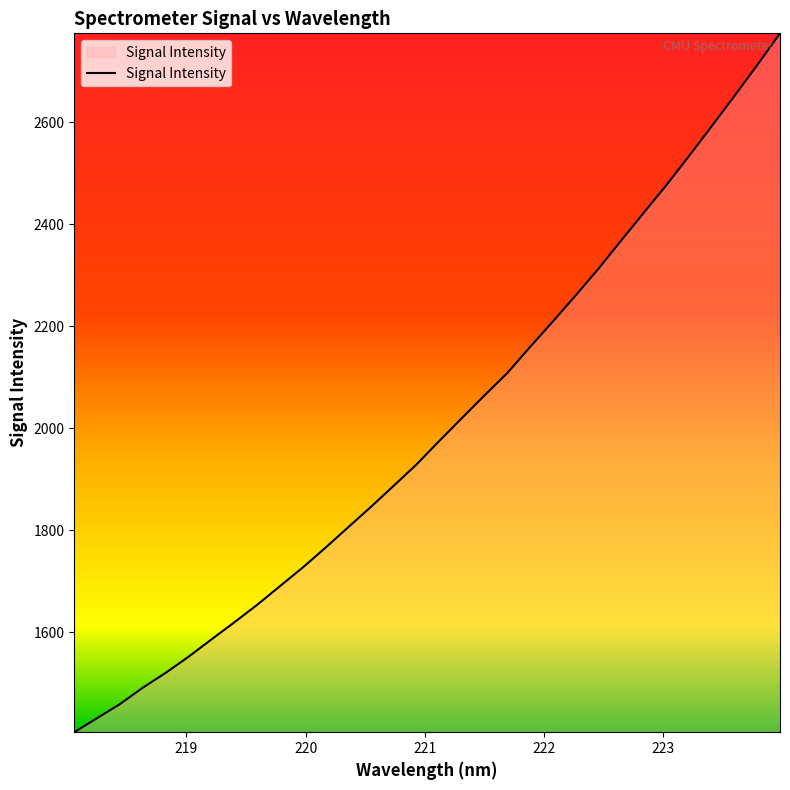

What is the minimum value shown in the chart?

1403.6